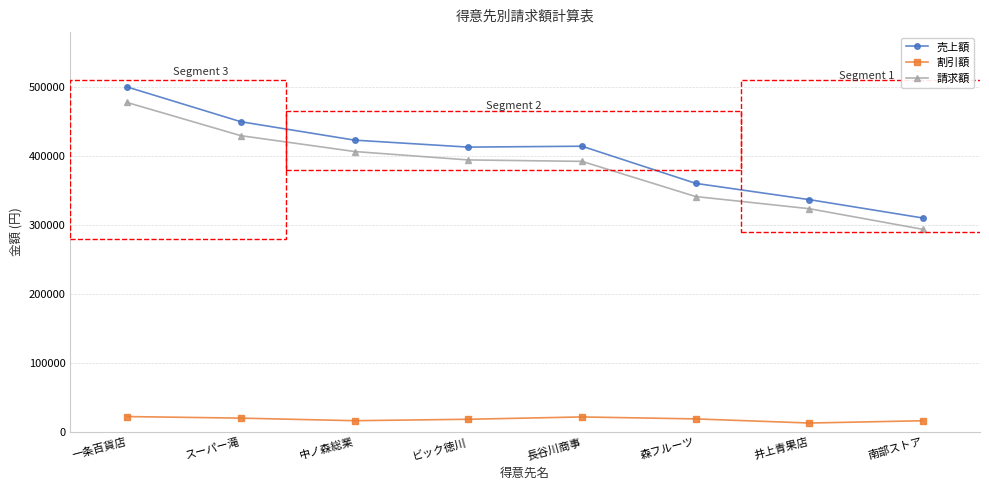

What are all the series names shown in the legend?

売上額, 割引額, 請求額